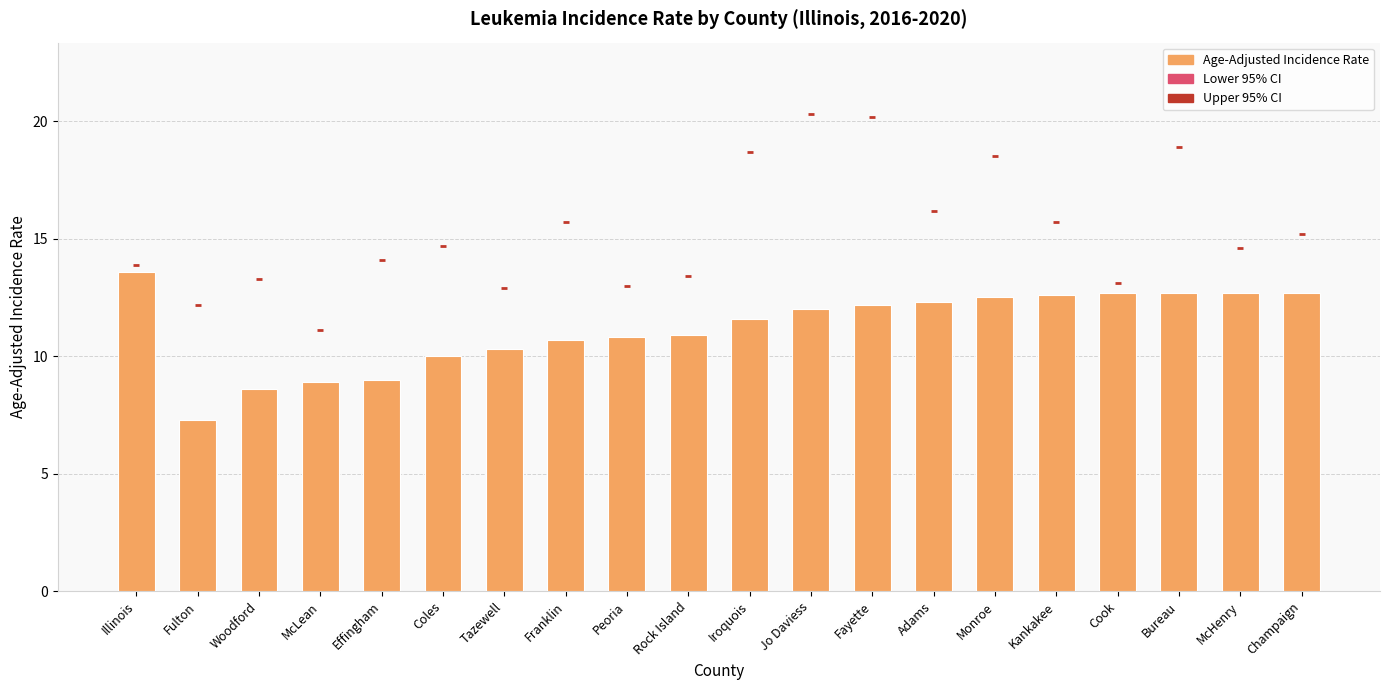

Which series has the largest Y range (max minus min)?

Lower 95% CI